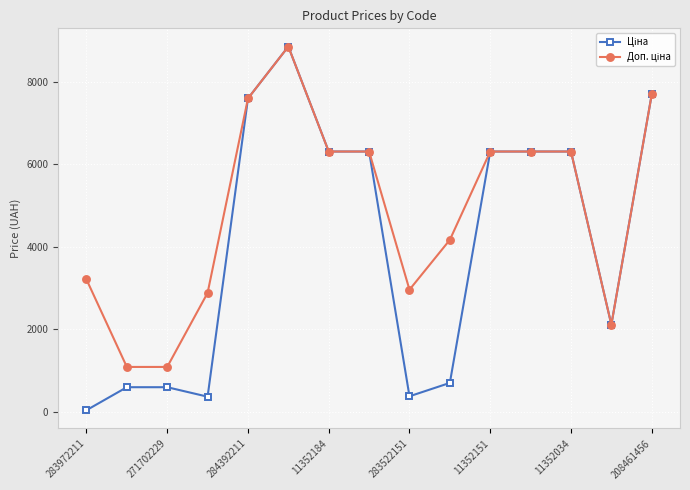

What is the maximum value shown in the chart?

8856.7